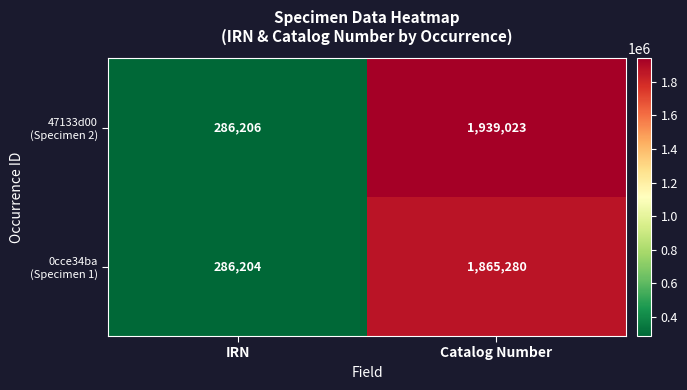

What is the greatest value displayed?

1939023